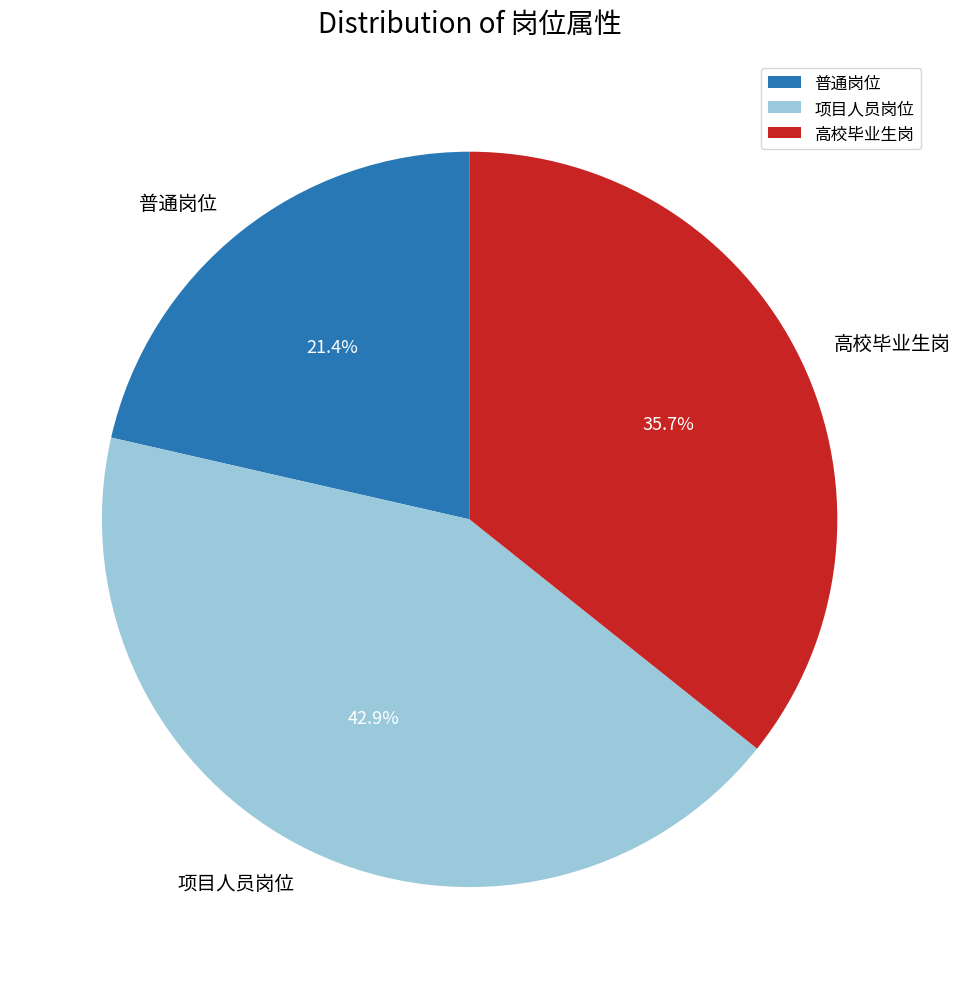

Rank the categories by value from lowest to highest.

普通岗位, 高校毕业生岗, 项目人员岗位